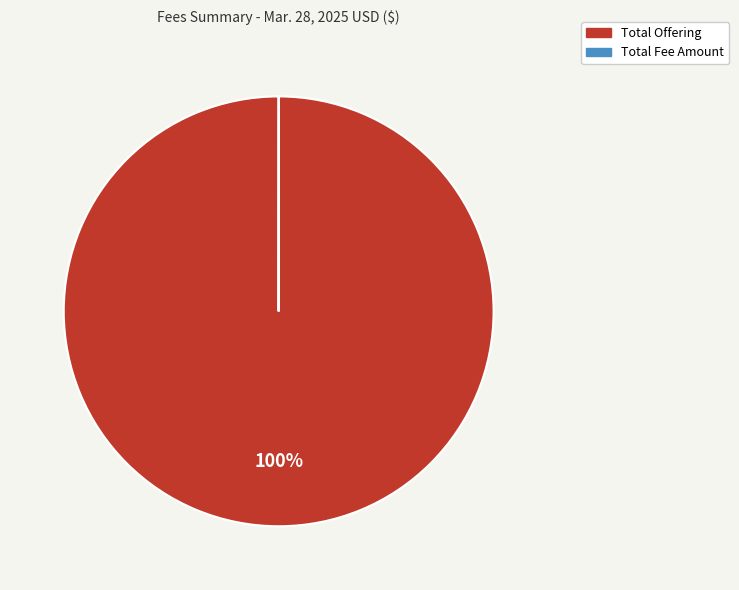

To the nearest percent, what is the difference between the largest and smallest slice percentages?

100%